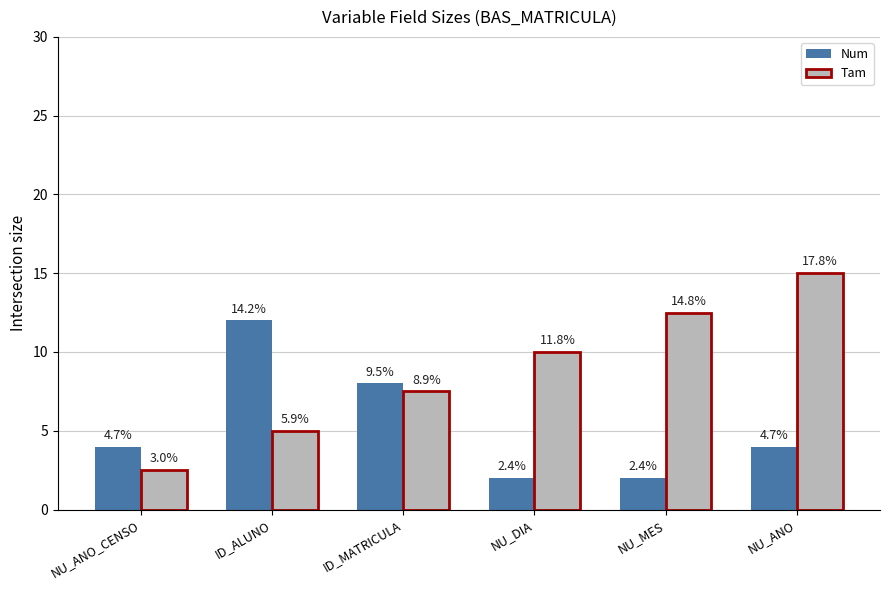

What is the sum of all Num values?

32.0